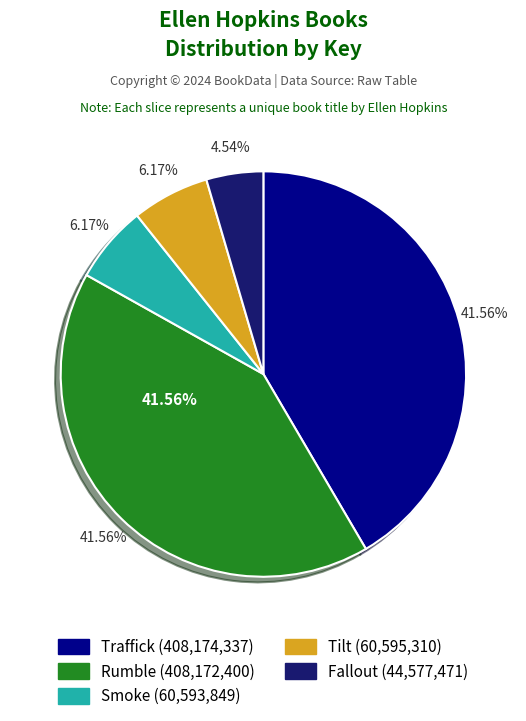

To the nearest percent, what is the difference between the Rumble and Tilt slice percentages?

35%